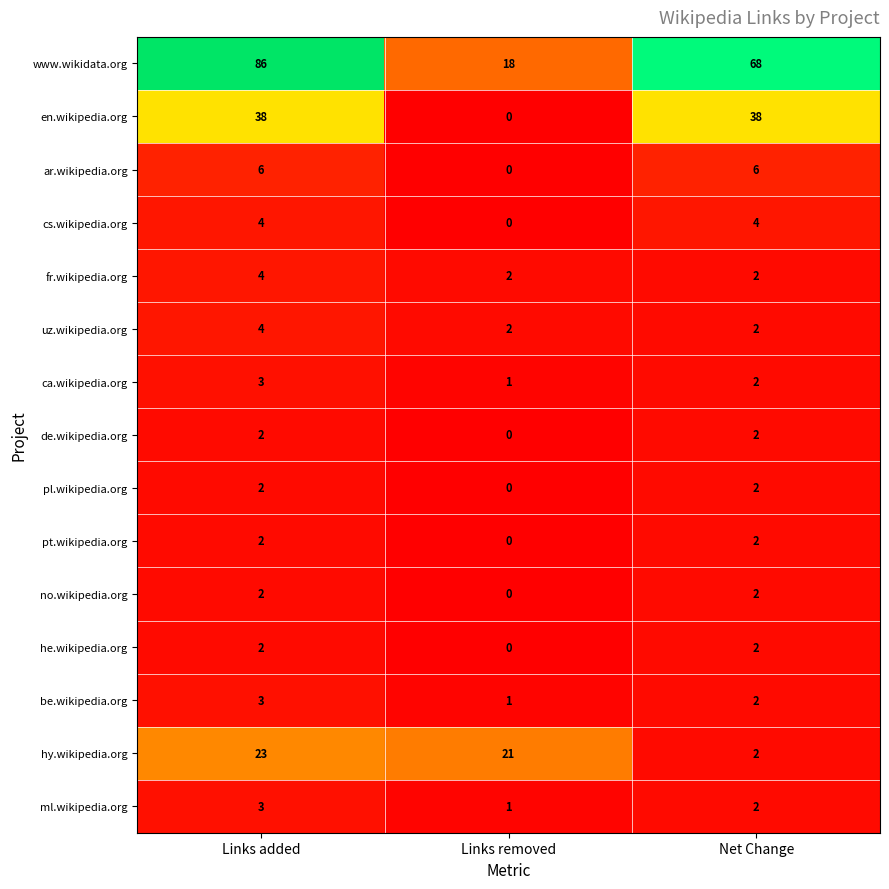

What is the sum of the ca.wikipedia.org values at Links added and Net Change?

5